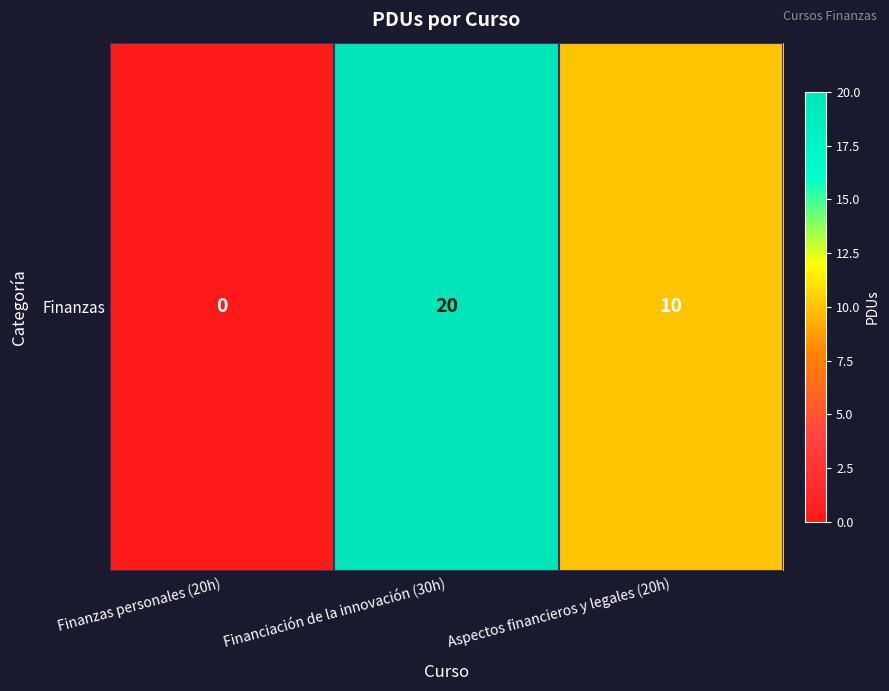

What is the difference between the values at Aspectos financieros y legales (20h) and Financiación de la innovación (30h)?

10